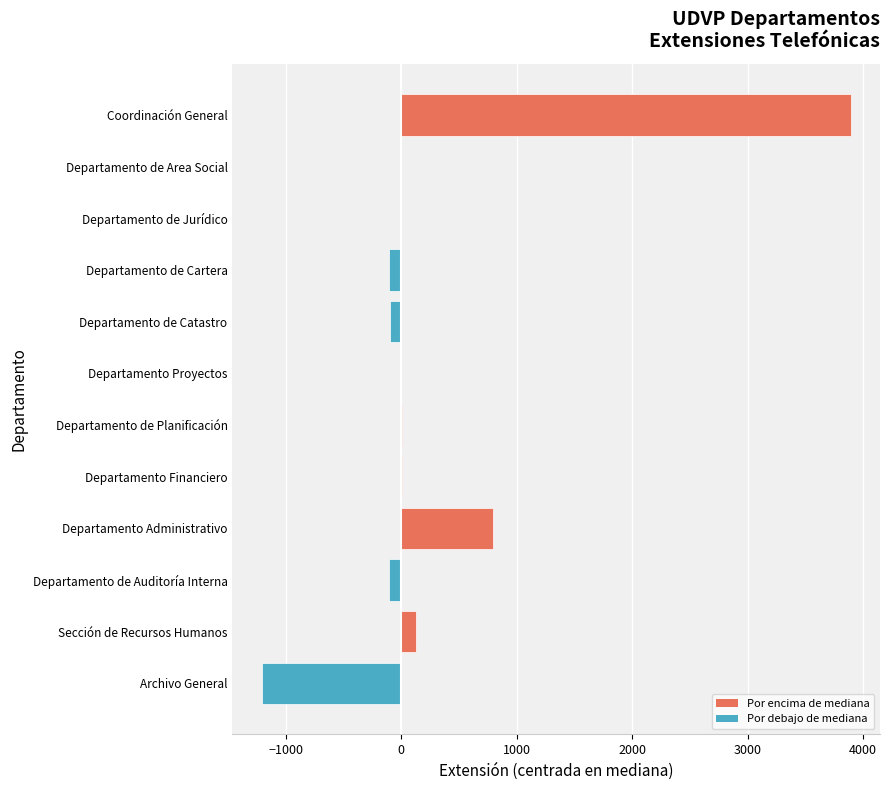

At which category does the chart reach its peak across all series?

Coordinación General